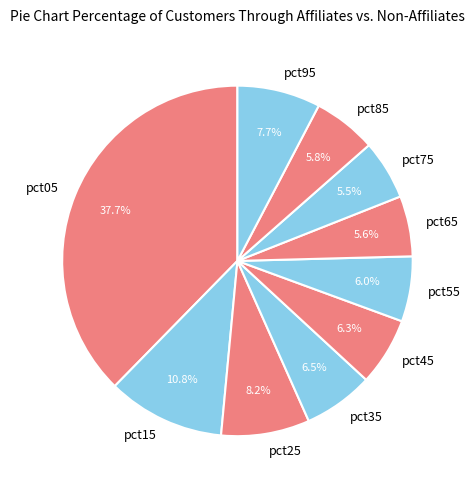

How many slices are in this pie chart?

10